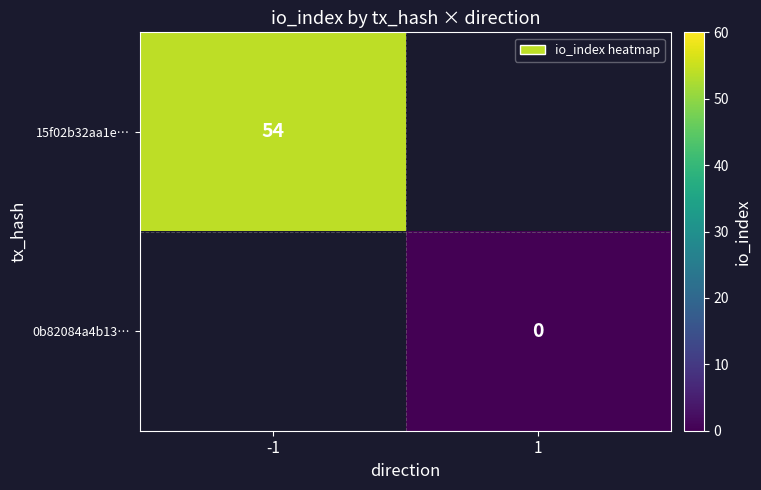

Is the value of 15f02b32aa1e… at -1 greater than the value of 0b82084a4b13… at 1?

Yes